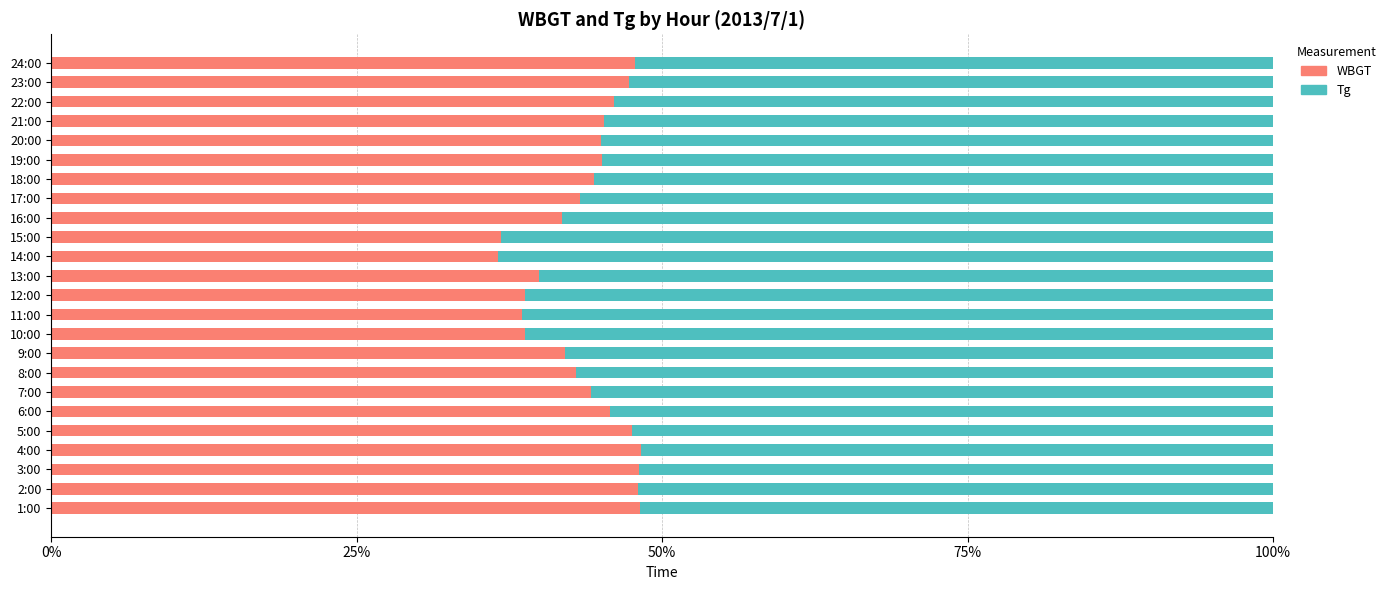

The value of WBGT at 14:00 is 36.5. True or false?

True